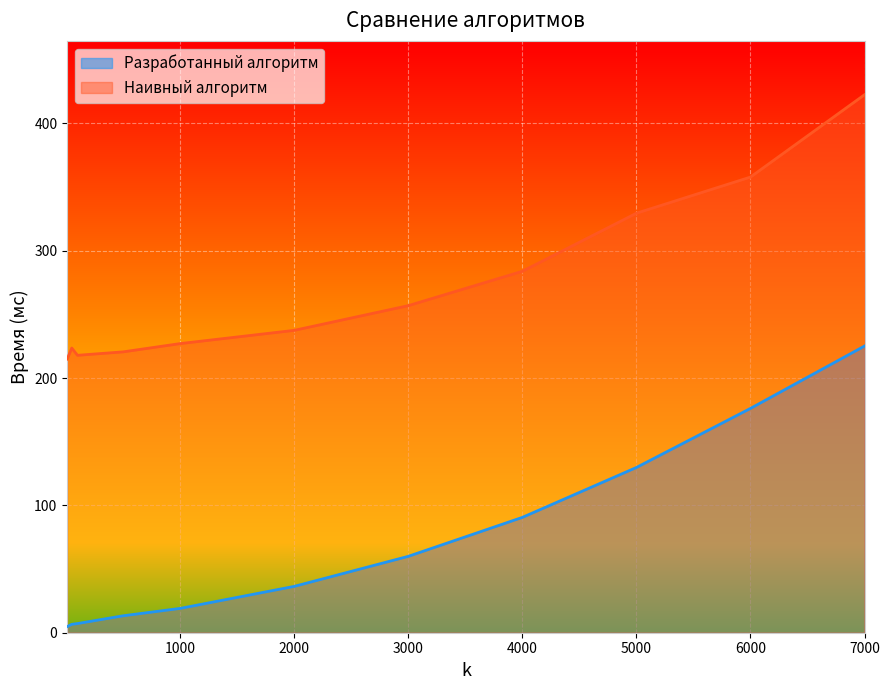

Where is the first local minimum for Наивный алгоритм?

100